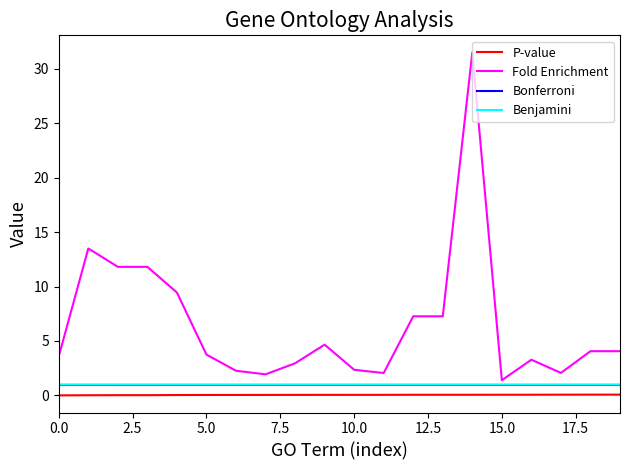

True or false: Bonferroni and P-value intersect in this chart.

False